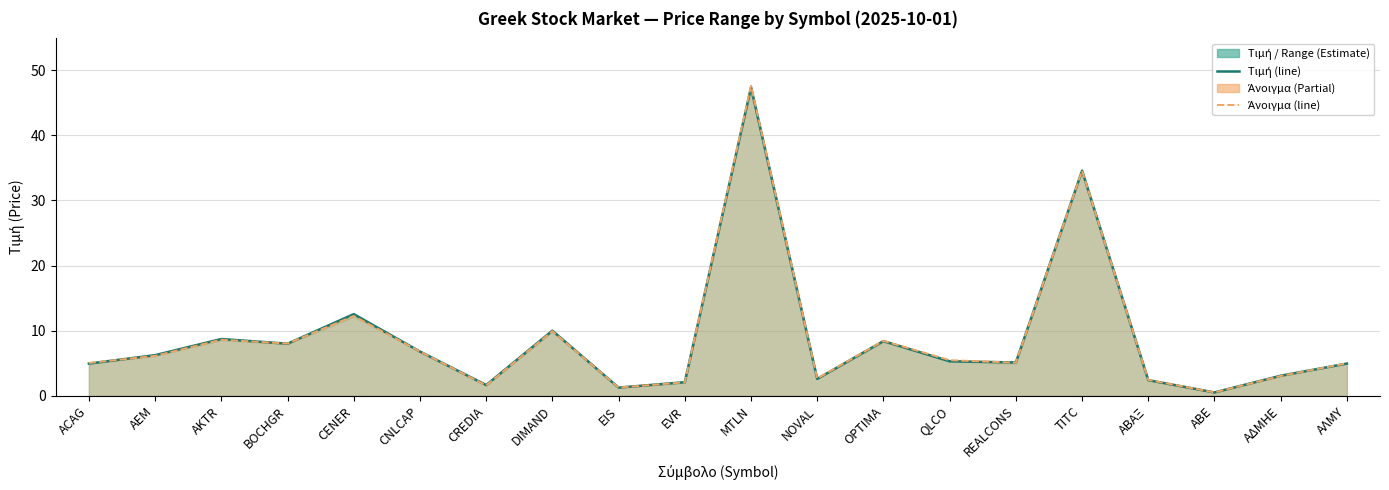

At which label does Τιμή reach its minimum?

ΑΒΕ